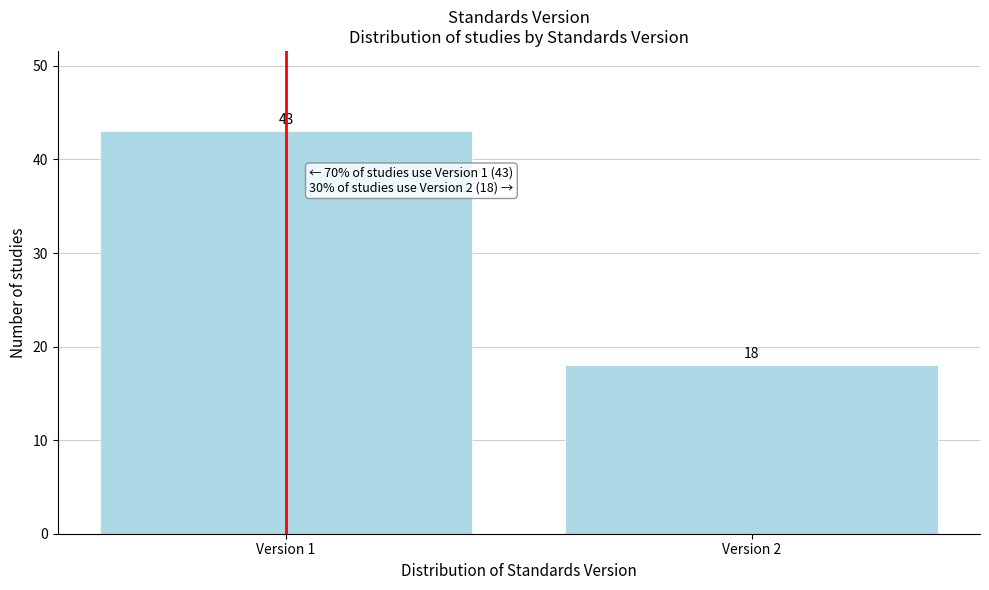

Reading left to right, transcribe all the data shown in this chart.

43	18